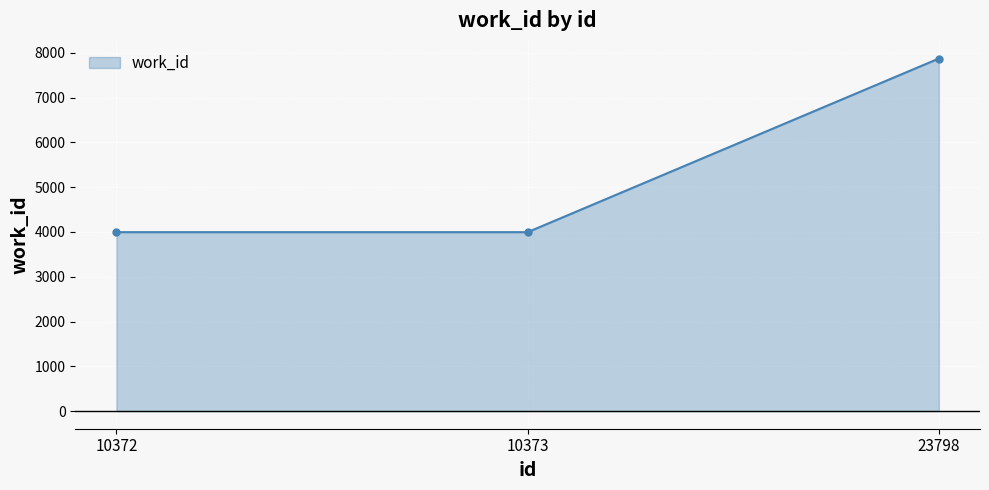

Which category has the highest value across all series?

23798